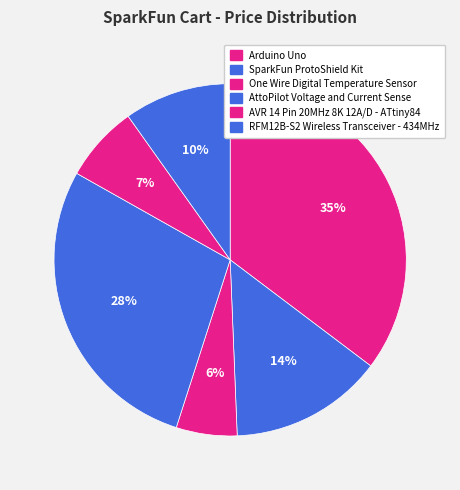

Does any single category account for the majority?

No